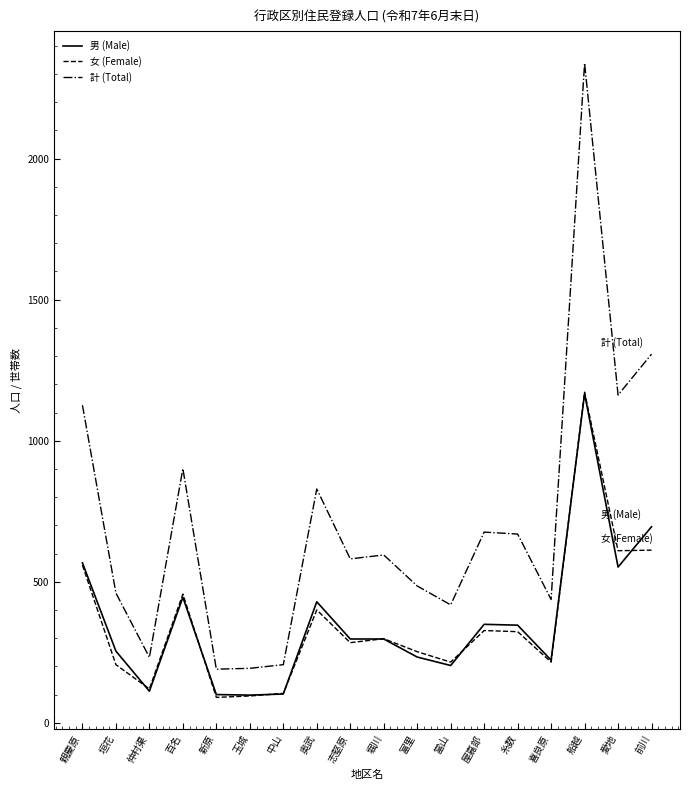

Which category has the highest value in the 男 (Male) series?

船越